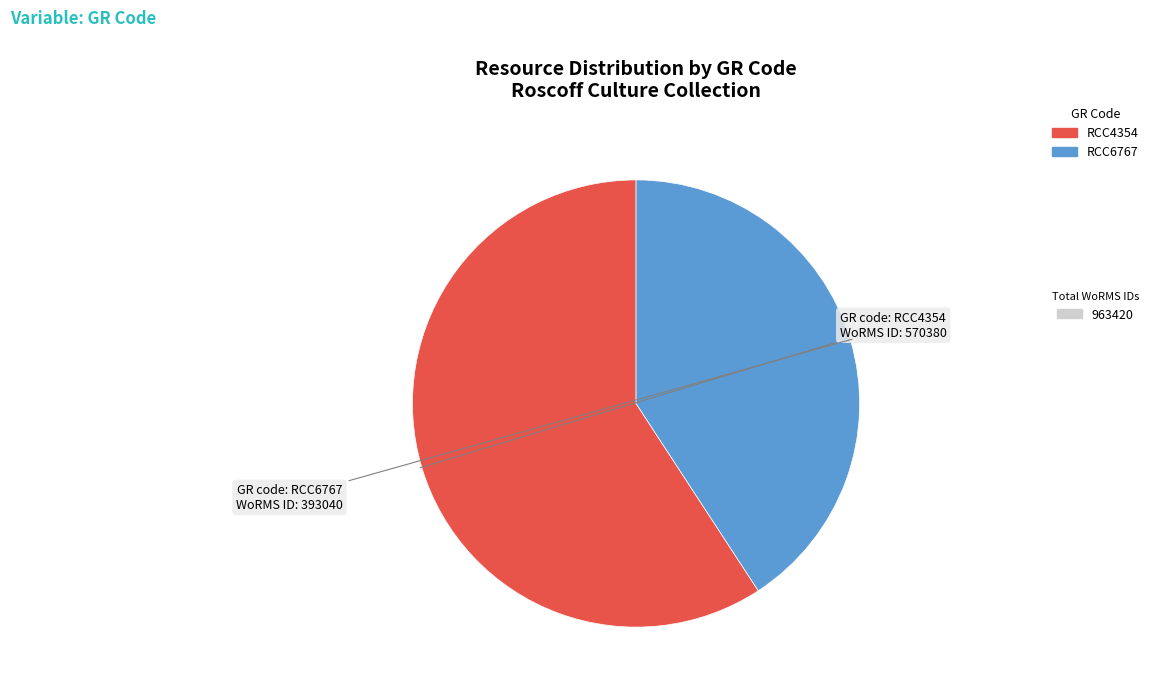

Does any single category account for the majority?

Yes